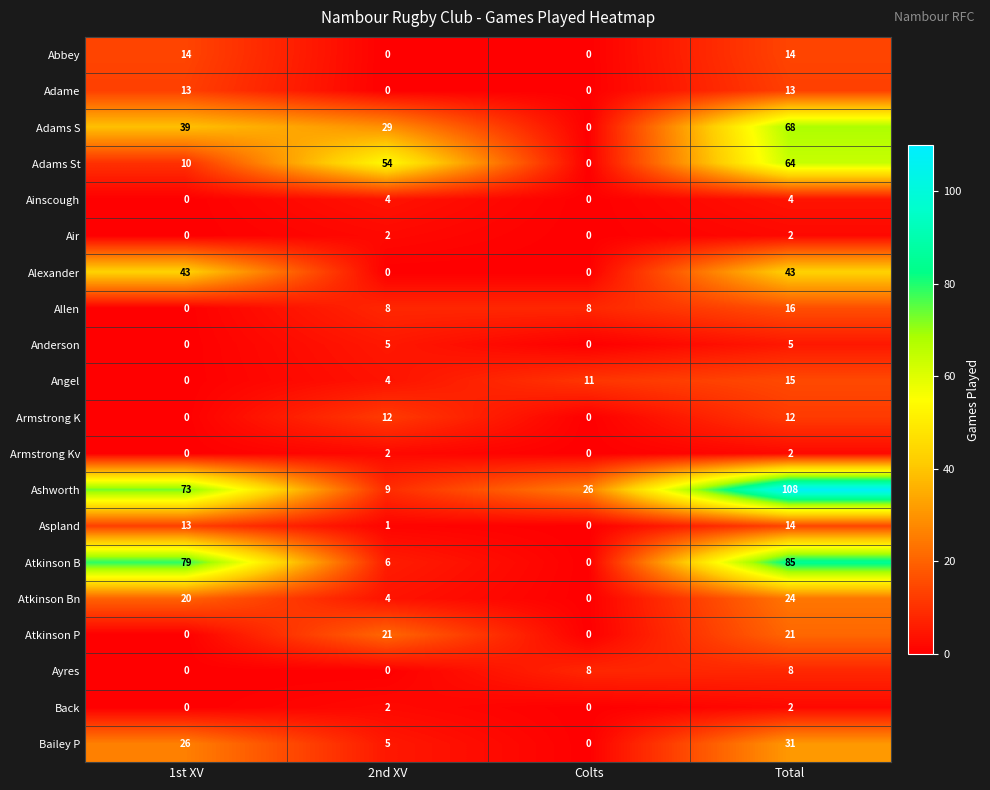

How many Back values are between 0 and 2?

4